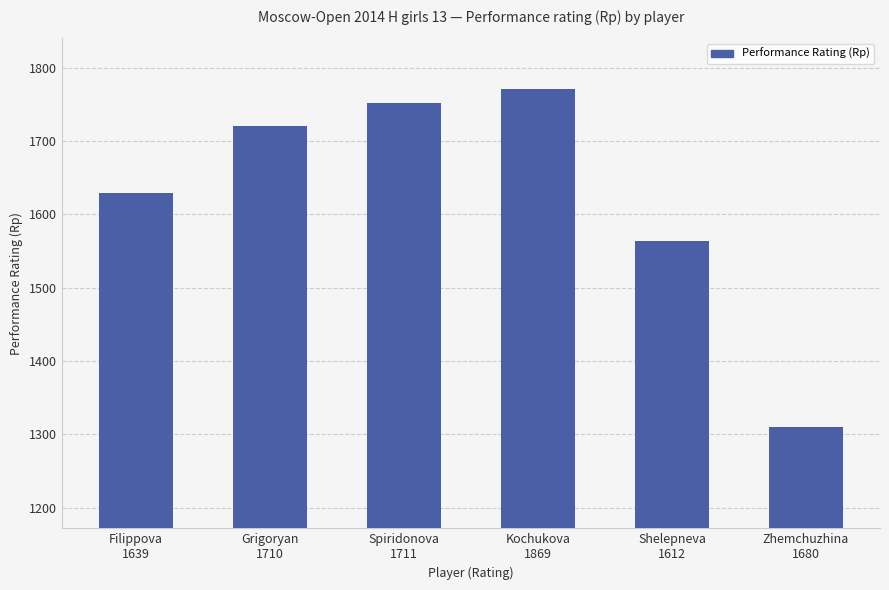

What is the label of the 2nd bar from the left?

Grigoryan
1710